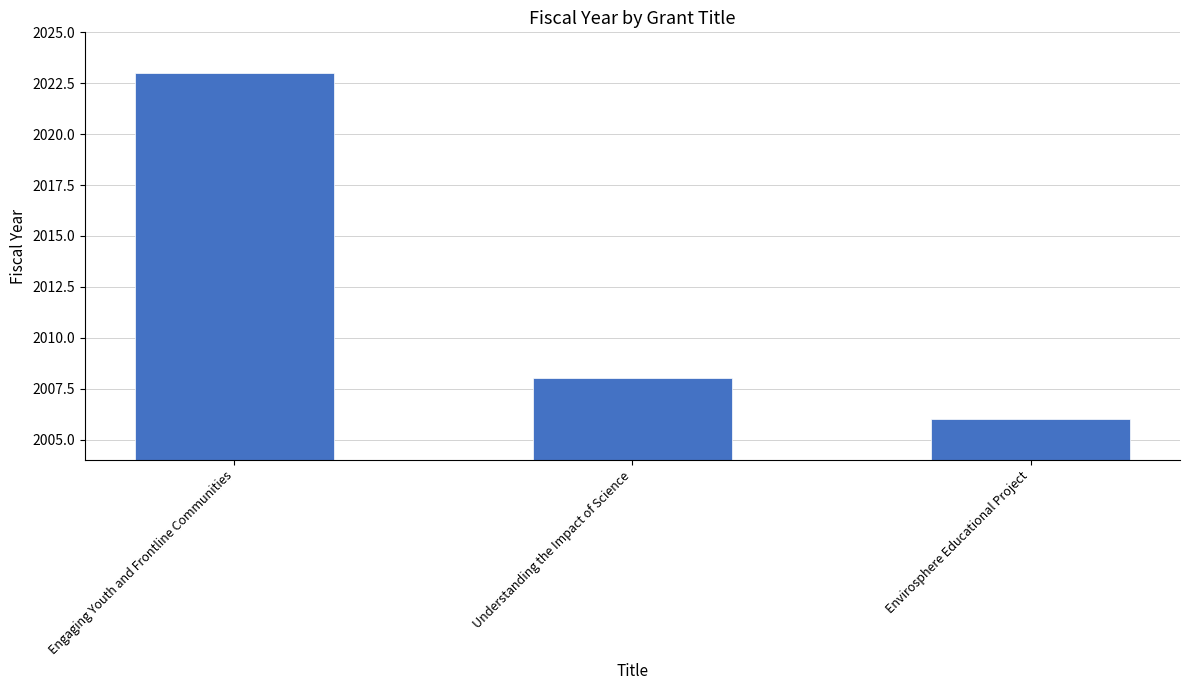

Reading right to left, extract all data points from this chart.

2006	2008	2023